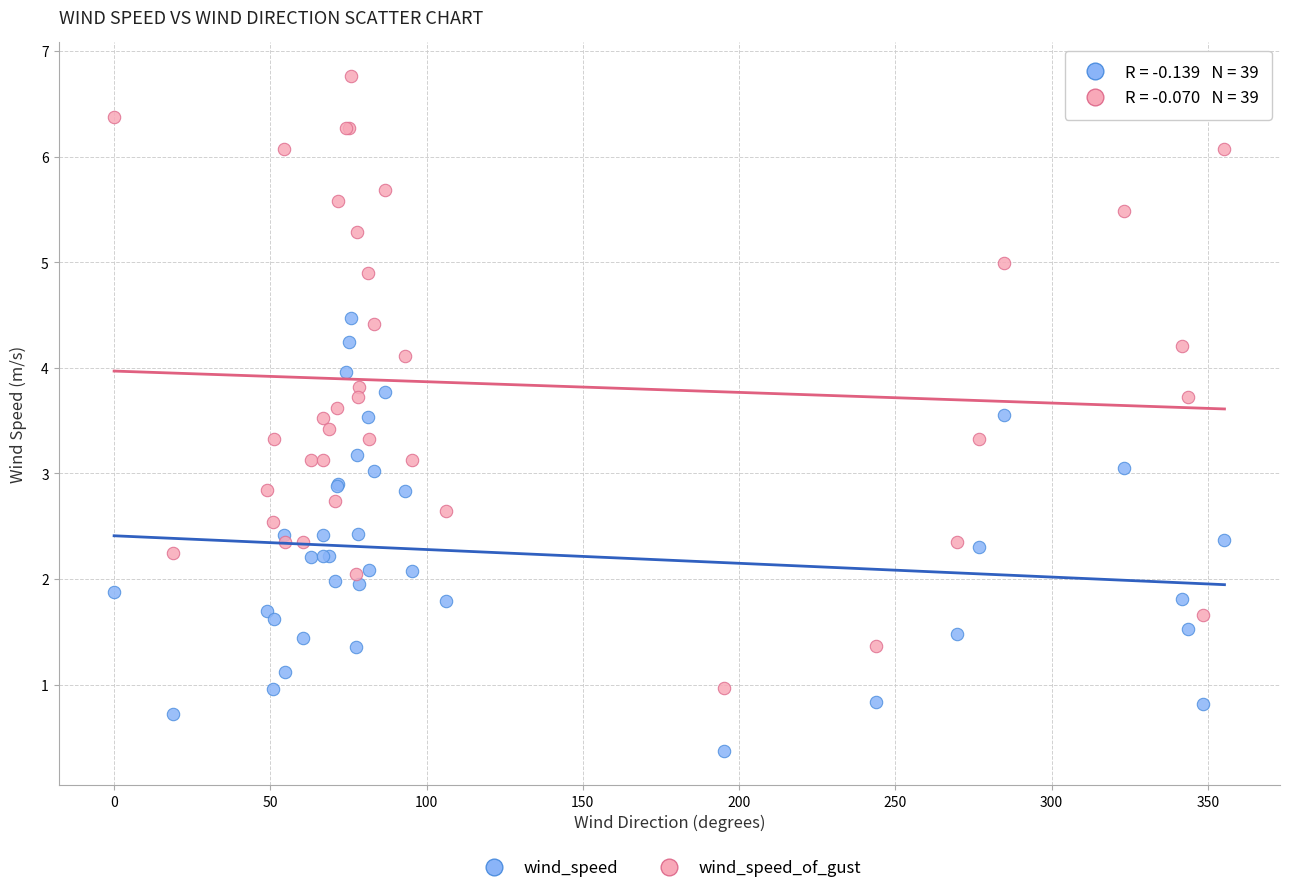

What is the X range (max minus min) for the scatter plot?

355.3